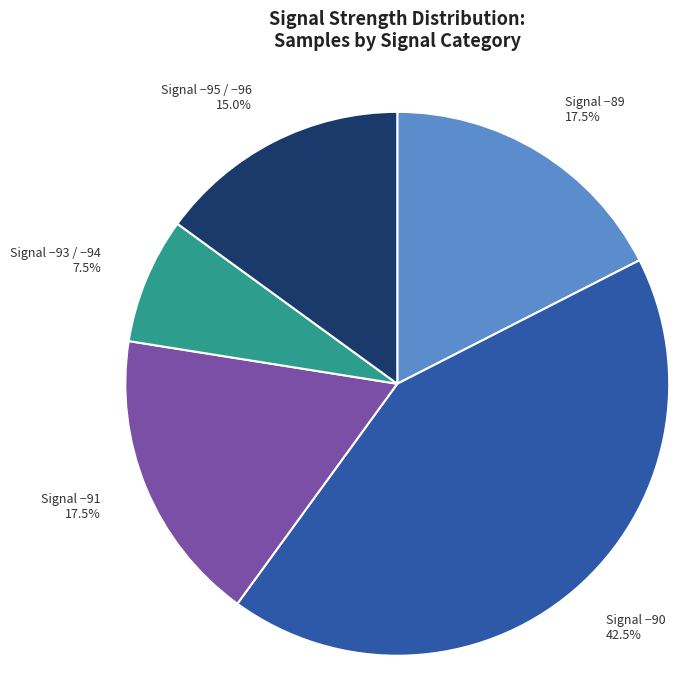

Which category has the smallest portion of the pie?

Signal −93 / −94